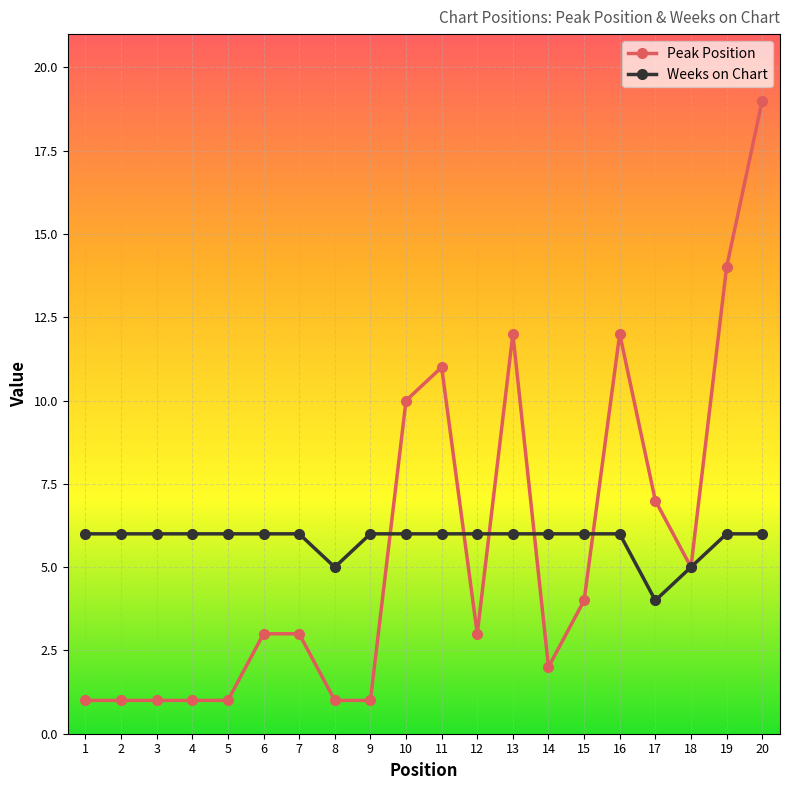

True or false: Peak Position and Weeks on Chart intersect in this chart.

True